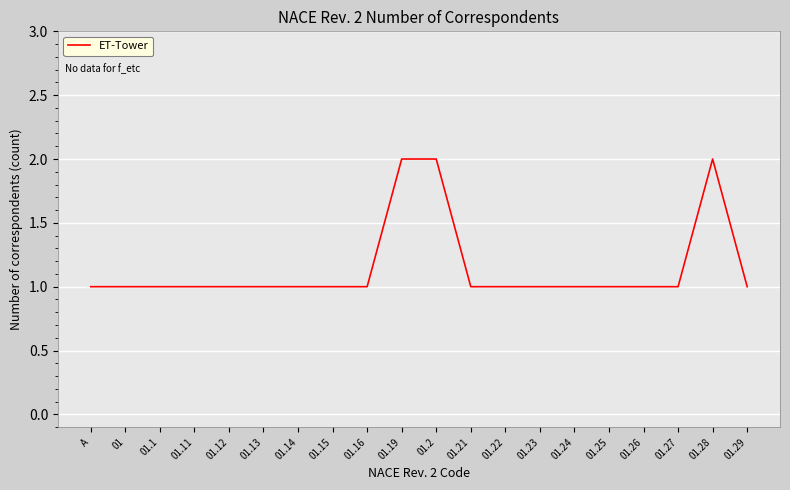

Approximately how many times larger is the value at 01.21 compared to 01.19?

0.5